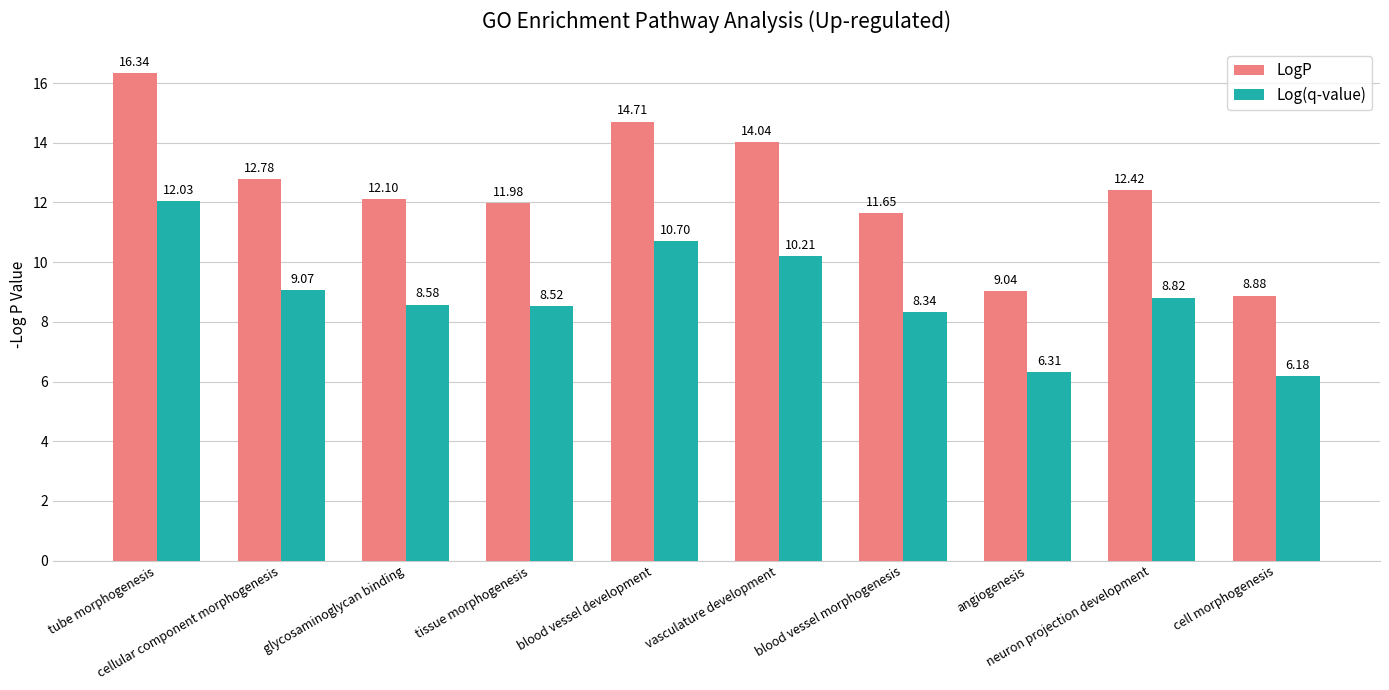

At how many categories does at least one series exceed 7?

10